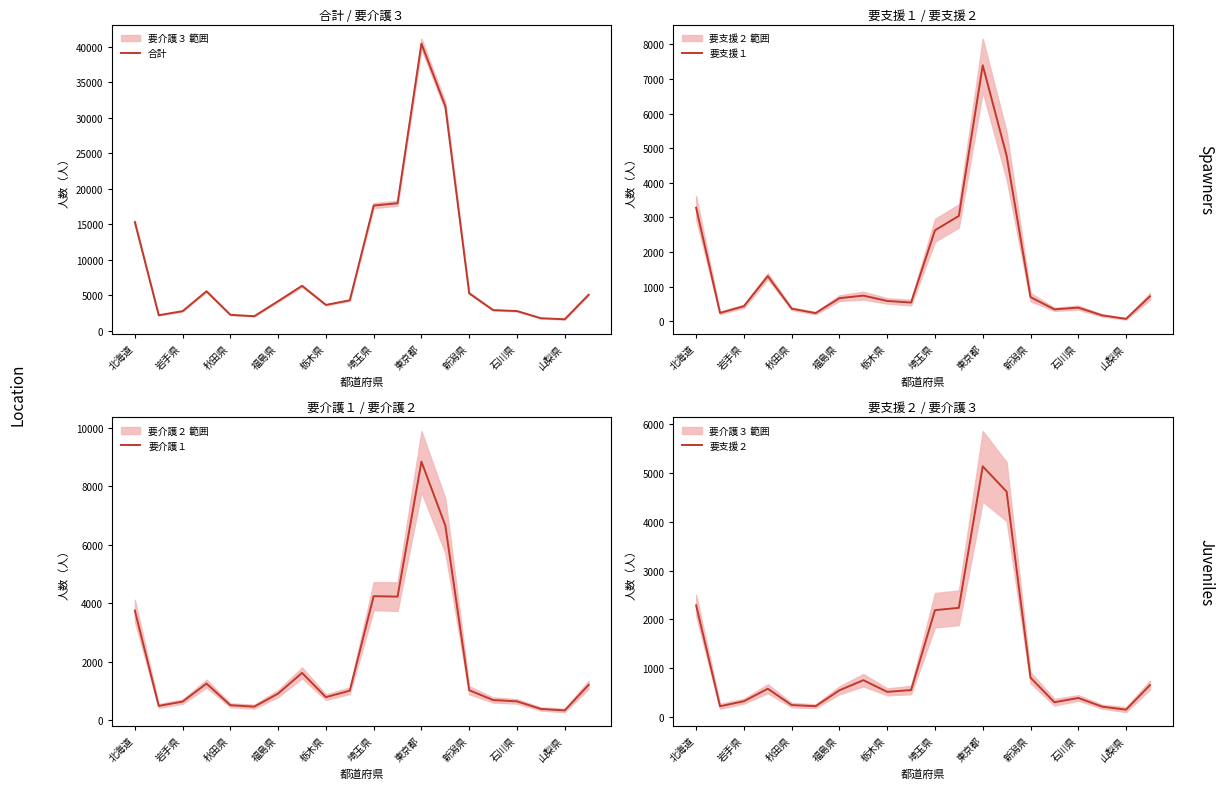

What is the approximate value of 要支援２ at 17, to the nearest 100?

200